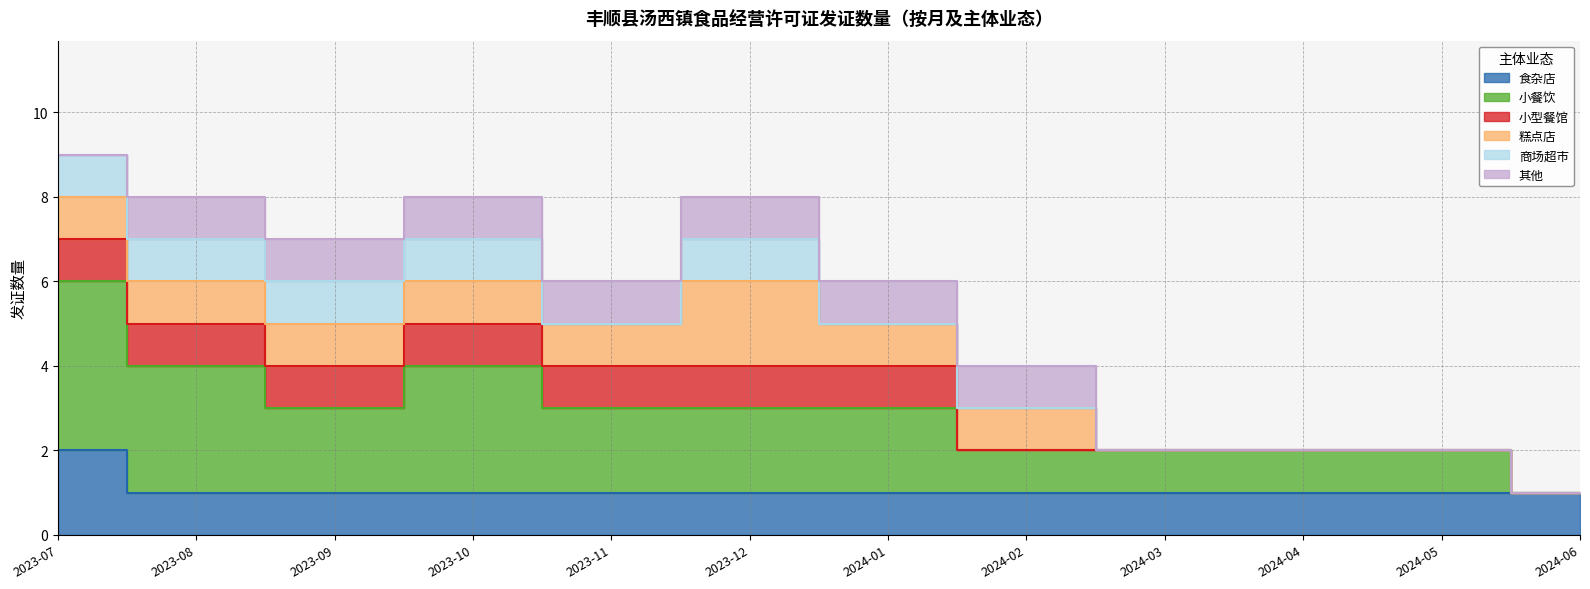

True or false: 其他 and 小餐饮 intersect in this chart.

False